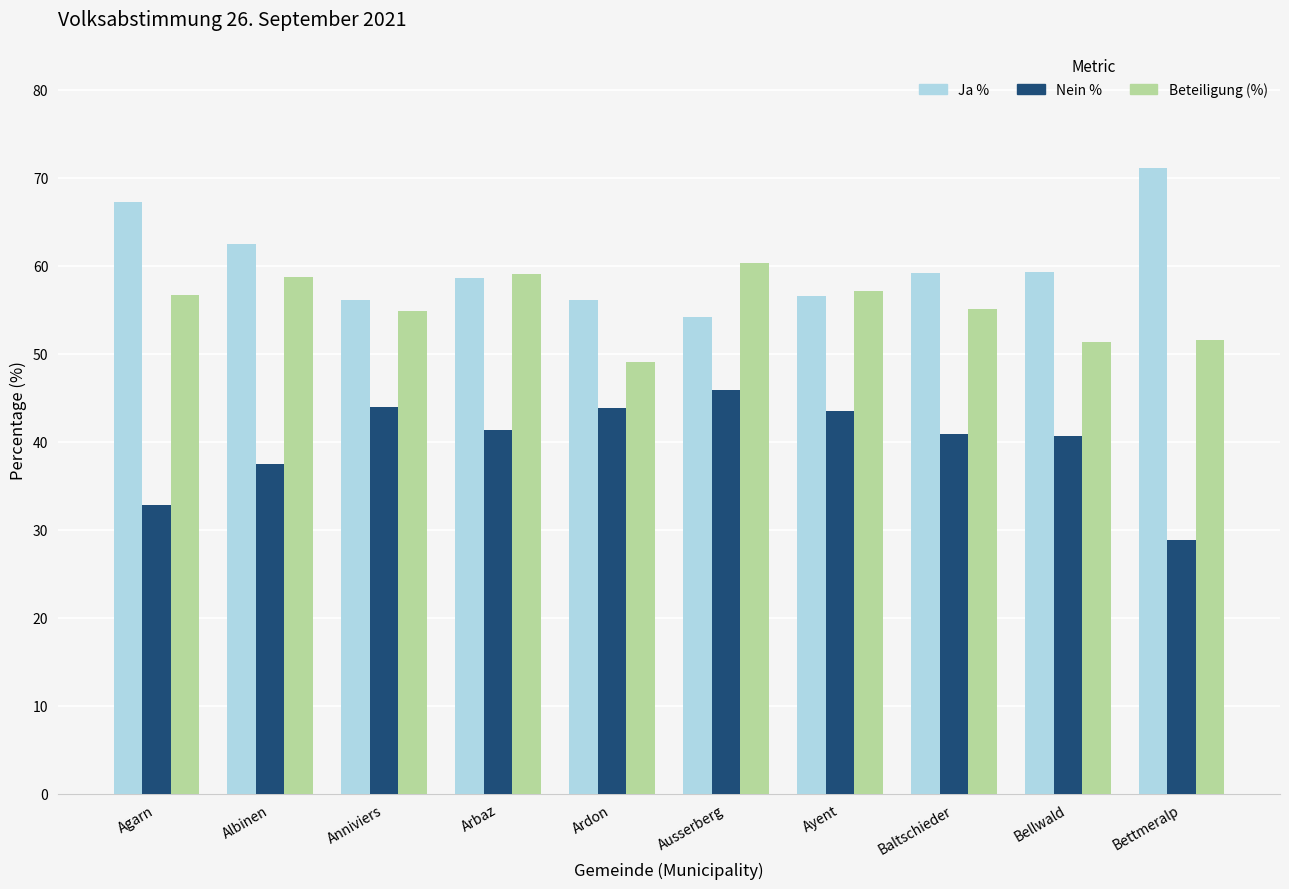

At how many categories does at least one series exceed 65?

2